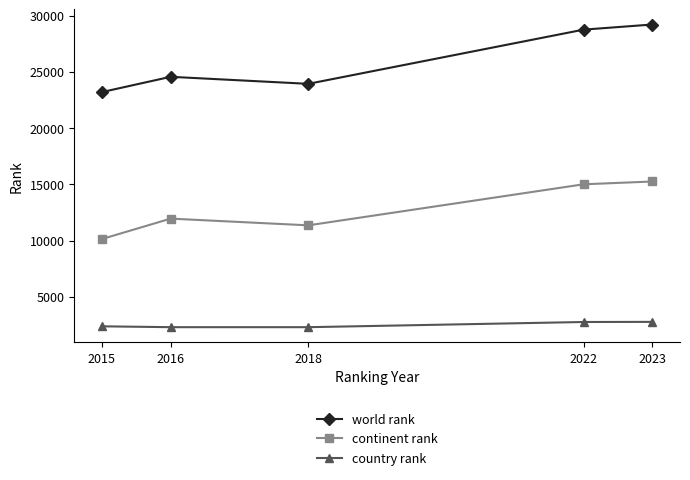

At which category does continent rank reach its first local peak?

2016